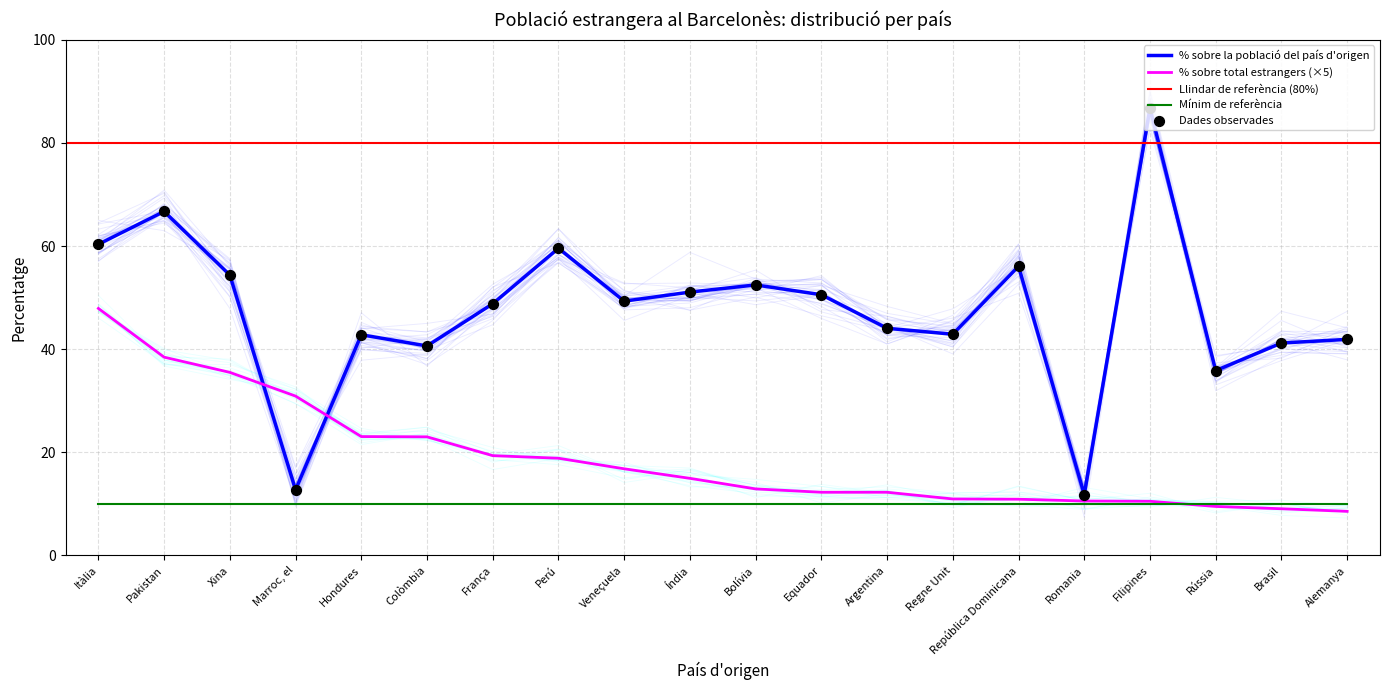

Which series contains the lowest Y value?

% sobre total estrangers